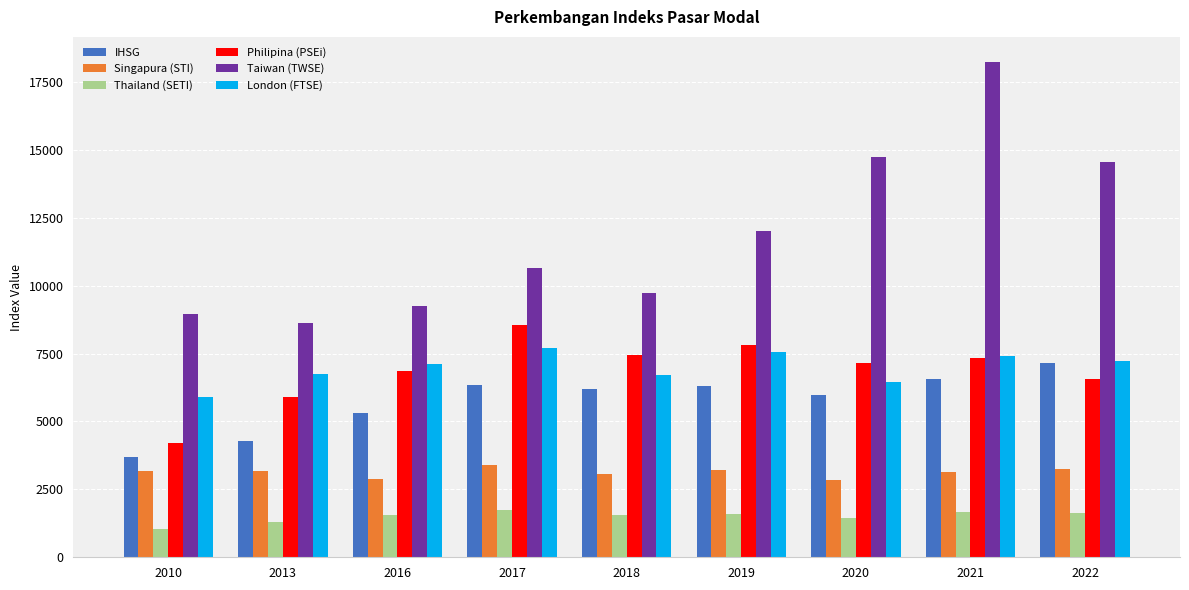

What is the difference between the maximum and minimum values in the Thailand (SETI) series?

710.5